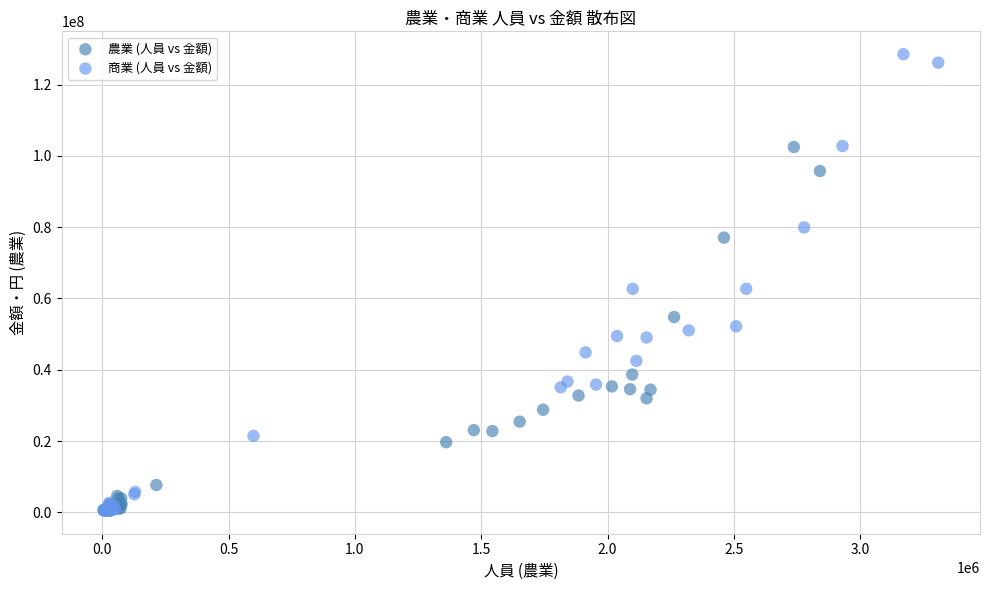

Which series reaches the maximum Y coordinate?

商業 (人員 vs 金額)